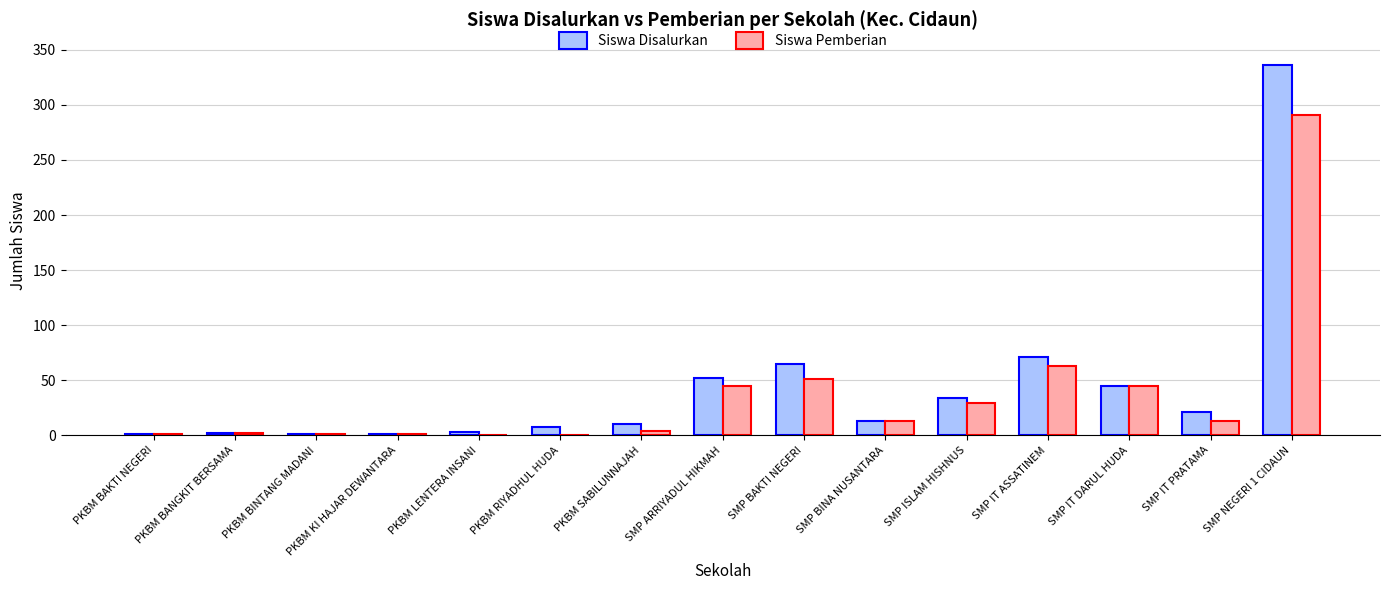

Count the number of data series in this chart.

2